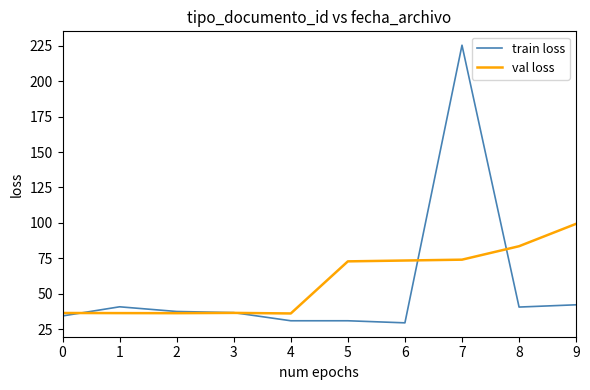

Between which two adjacent categories do train loss and val loss first intersect?

0 and 1